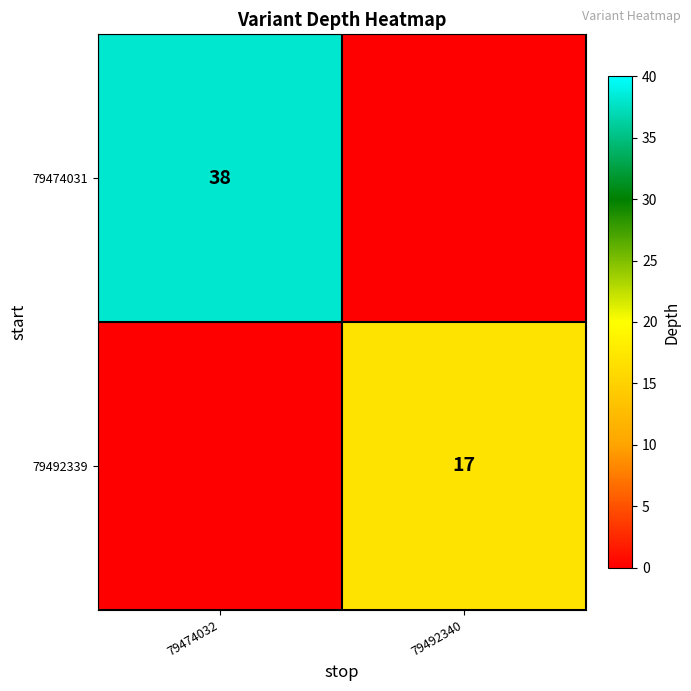

True or false: 79474031 has a value of 38 at 79474032.

True